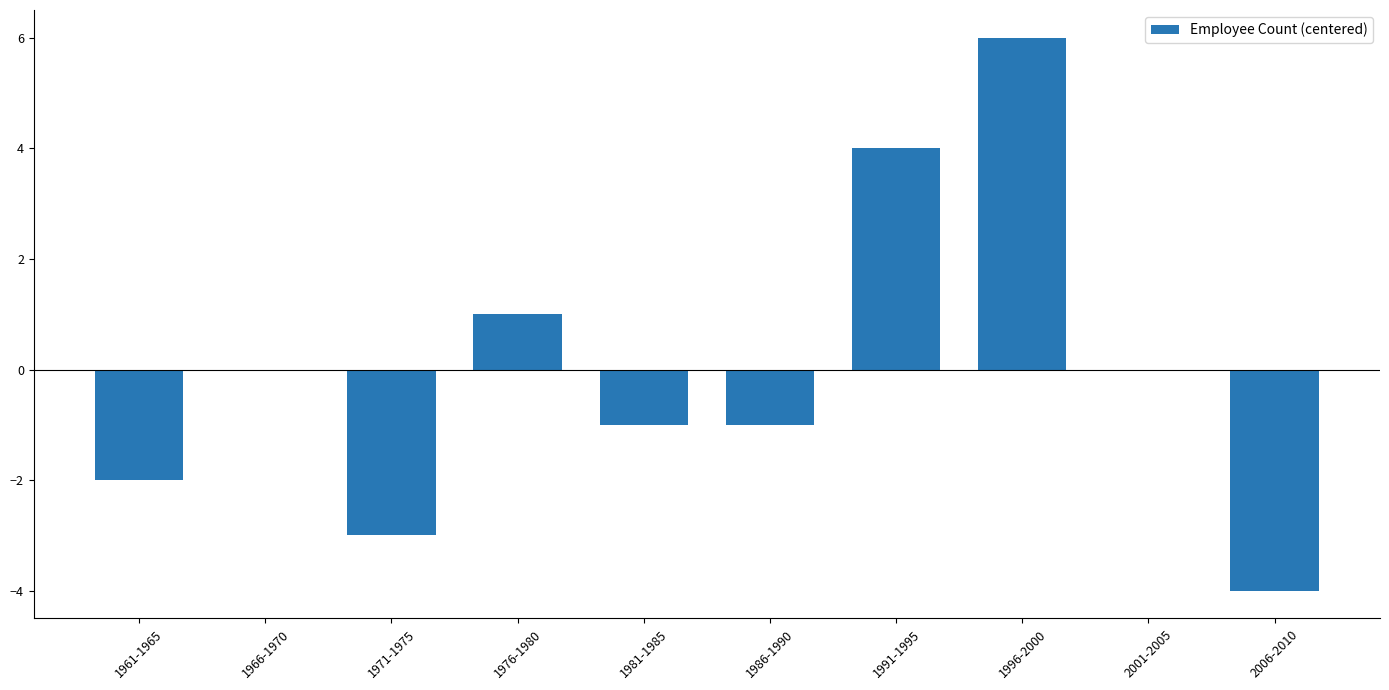

Count the number of categories in the chart.

10